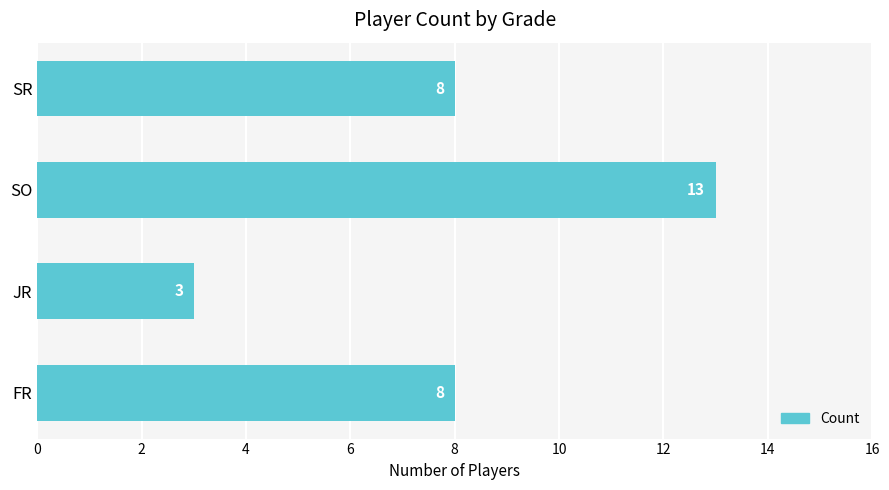

What is the sum of all values?

32